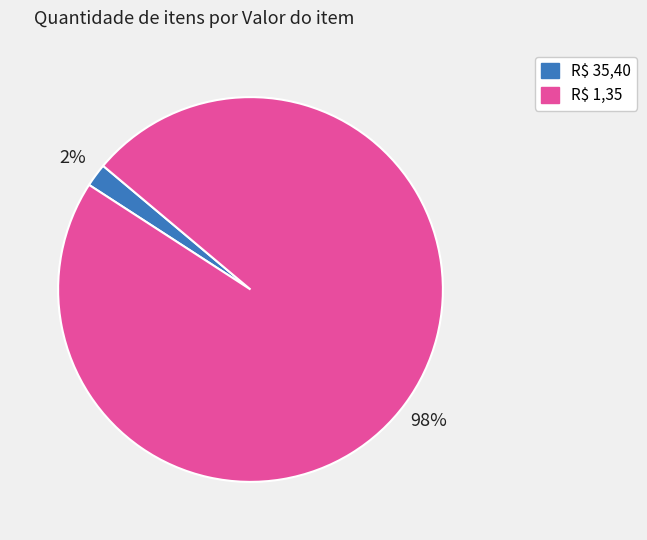

The R$ 35,40 slice represents 2% of the pie. True or false?

True